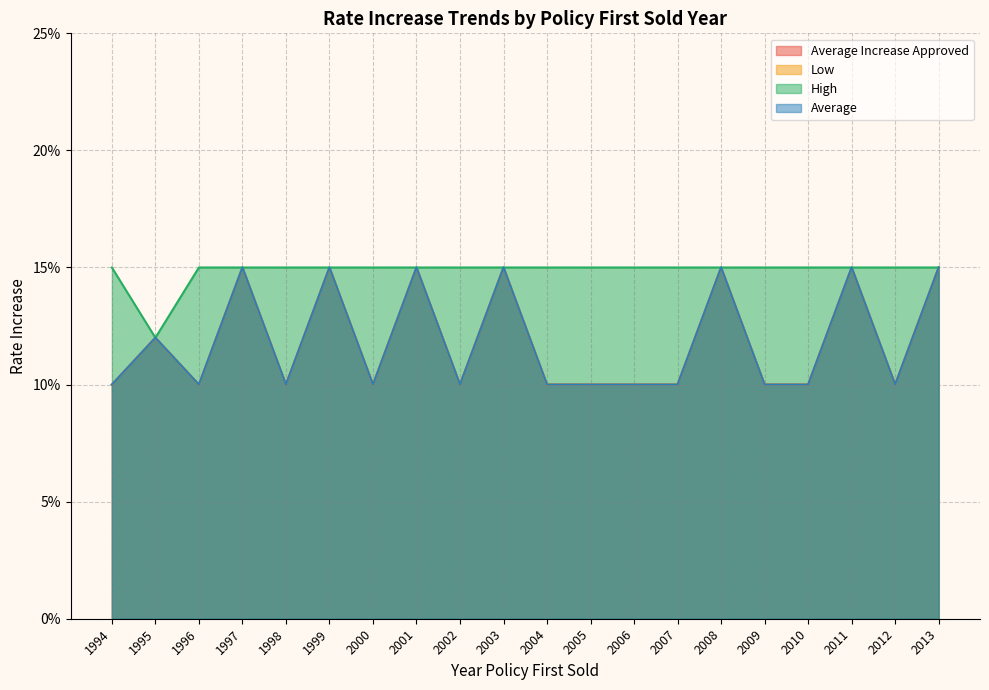

At how many categories does at least one series exceed 0?

20